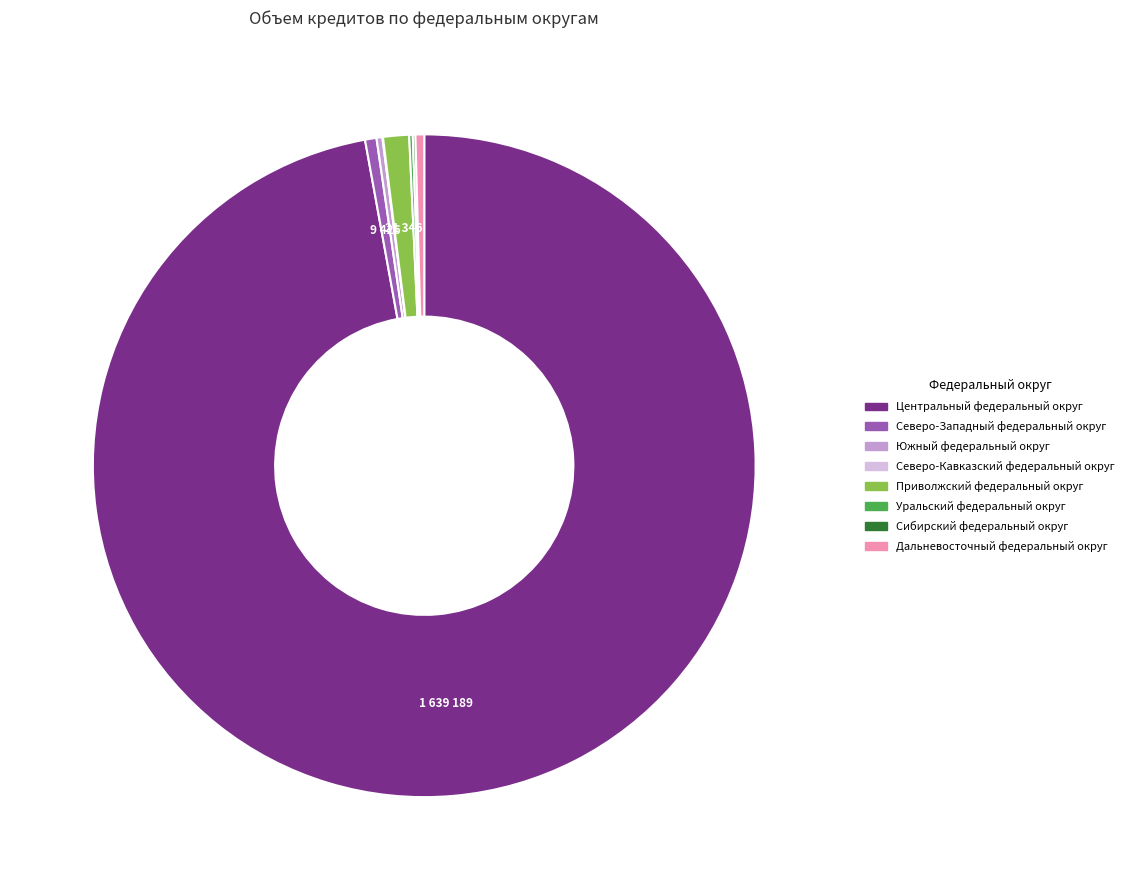

True or false: Дальневосточный федеральный округ accounts for 7% of the total.

False